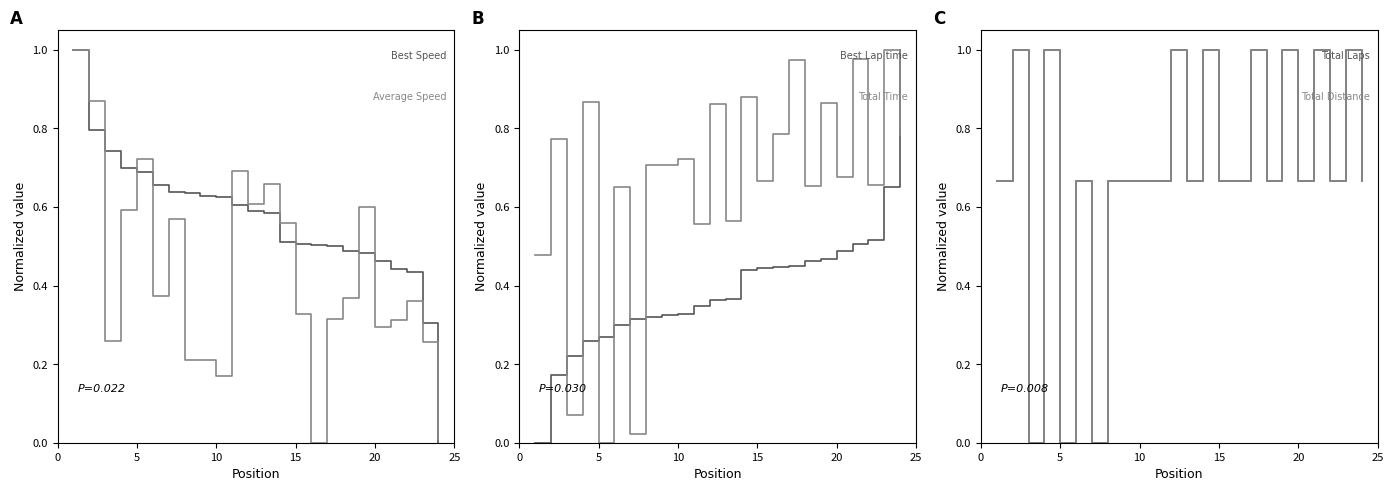

What is the average value of the Best Lap time series?

0.4